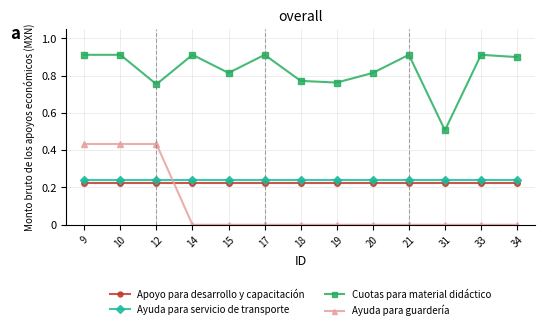

Rank the series by their maximum value, from lowest to highest.

Apoyo para desarrollo y capacitación, Ayuda para servicio de transporte, Ayuda para guardería, Cuotas para material didáctico